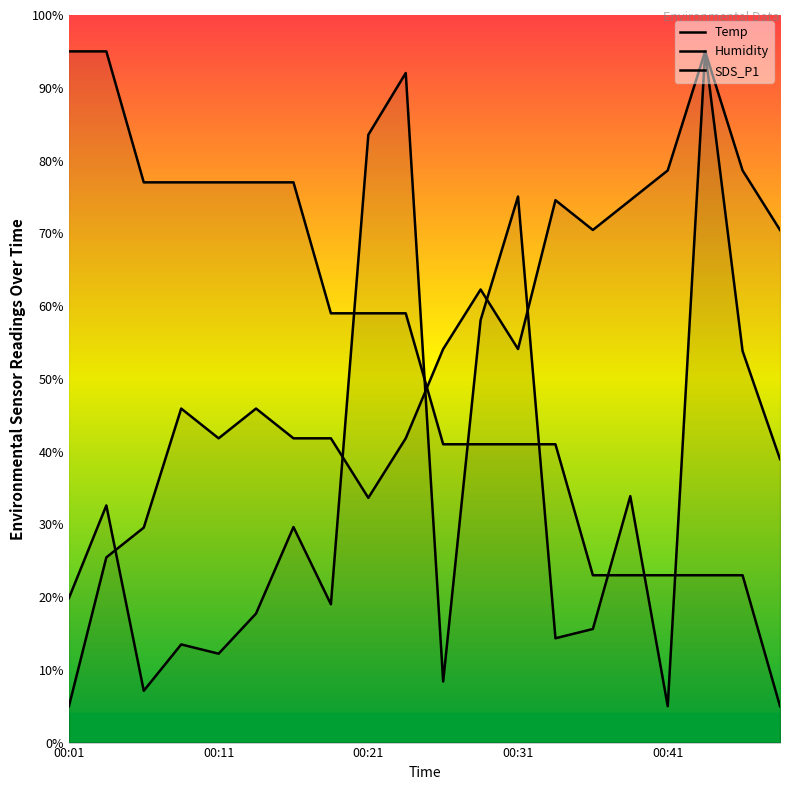

Is it true that Humidity equals 54.1 at 00:31?

True